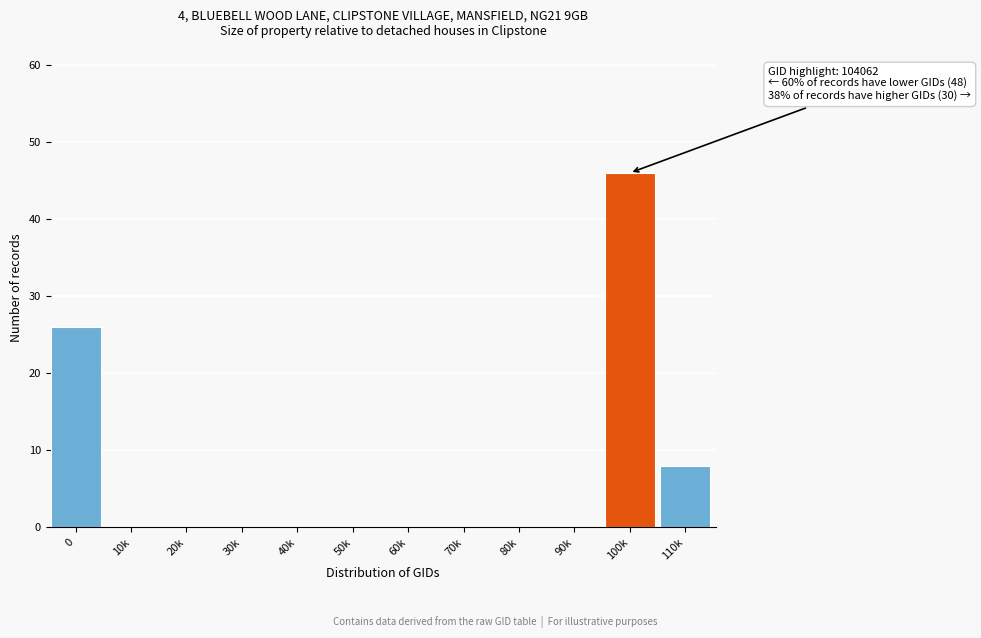

Reading left to right, extract all data points from this chart.

0=26	10k=0	20k=0	30k=0	40k=0	50k=0	60k=0	70k=0	80k=0	90k=0	100k=46	110k=8